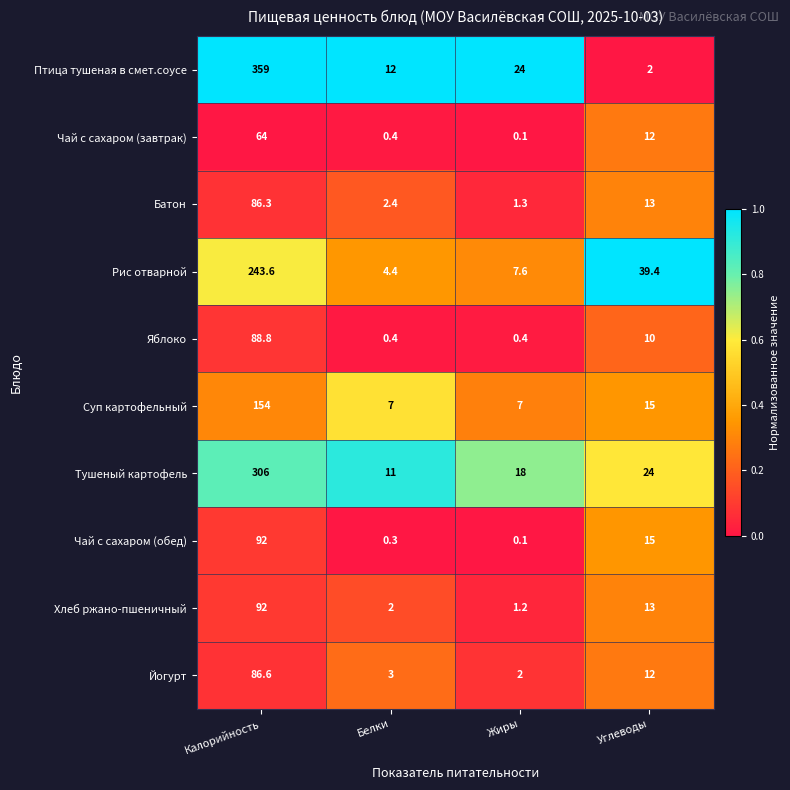

What value does the Батон series have at Жиры?

1.3